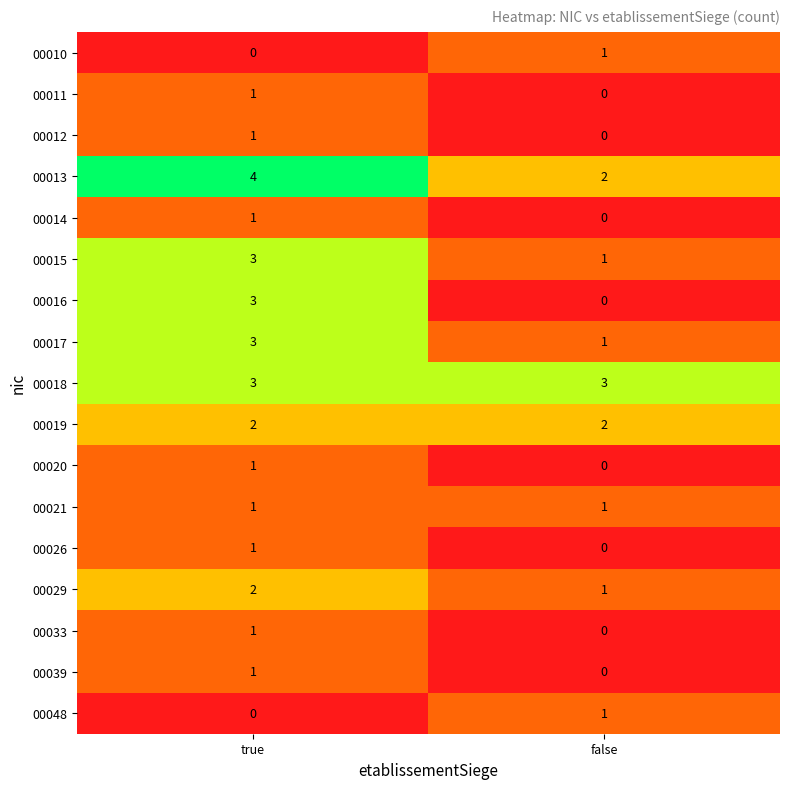

Between true and false, which series saw the biggest shift?

00016